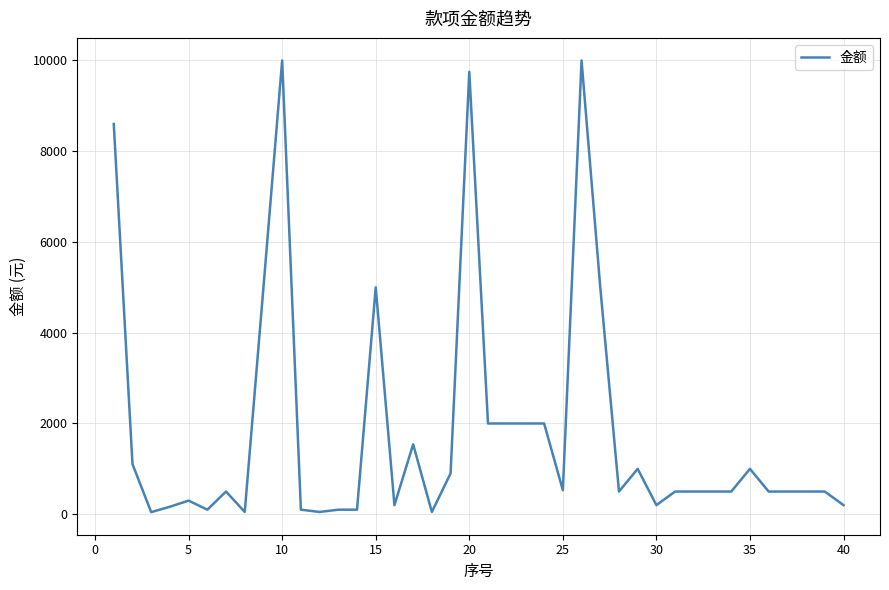

What is the difference between the maximum and minimum values?

9954